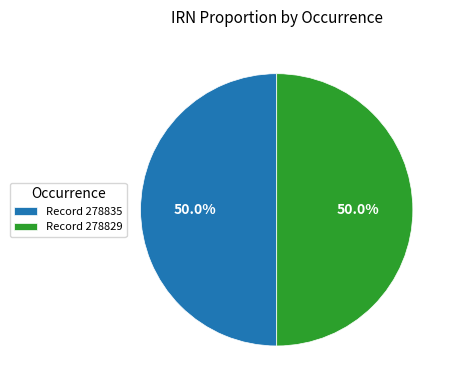

What is the ratio of the value at Record 278835 to the value at Record 278829?

1.0